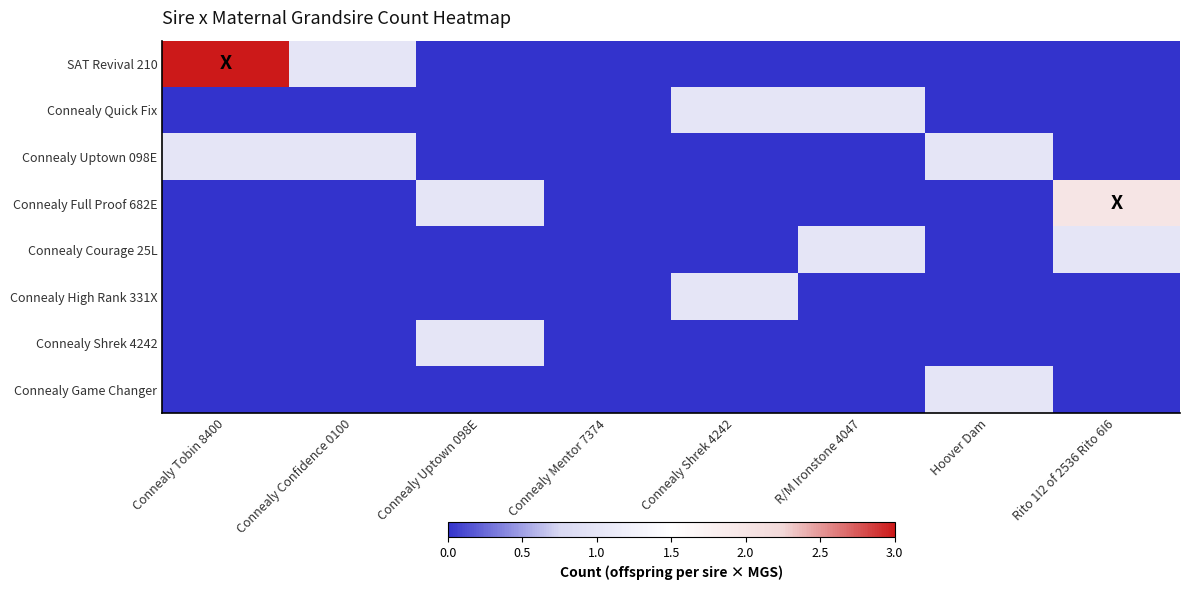

What is the difference between the highest and lowest values at Hoover Dam?

1